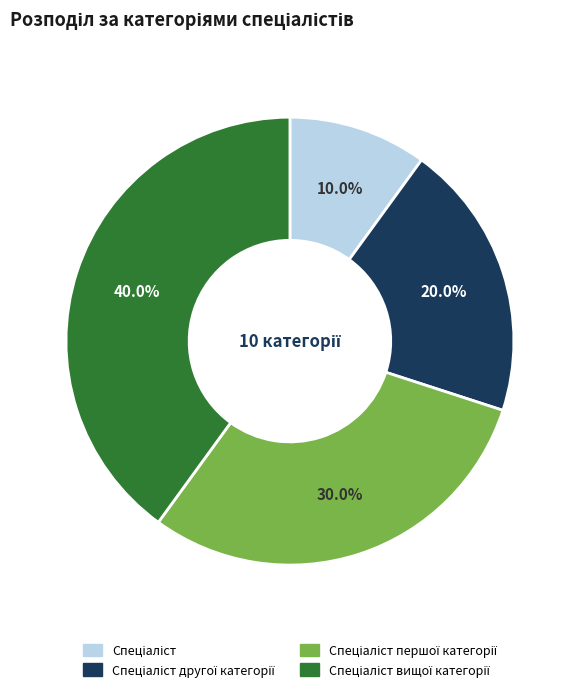

Is there a majority slice in this chart?

No